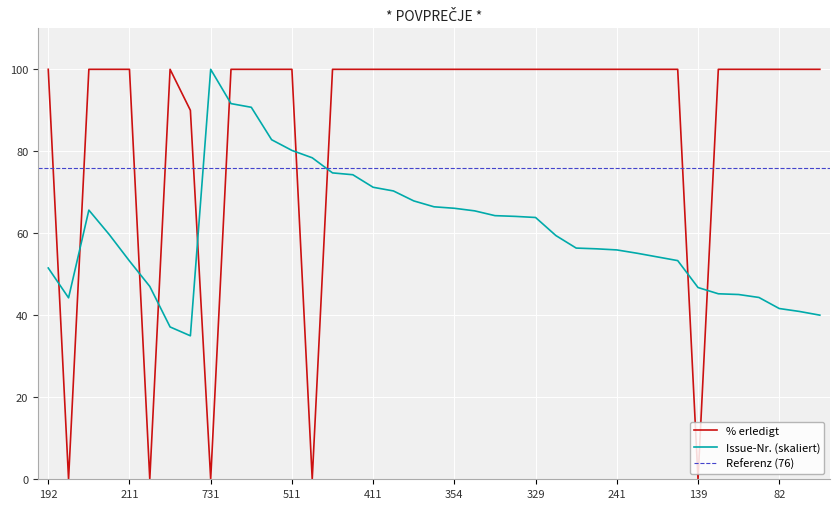

Which has a higher value, 334 or 450?

334